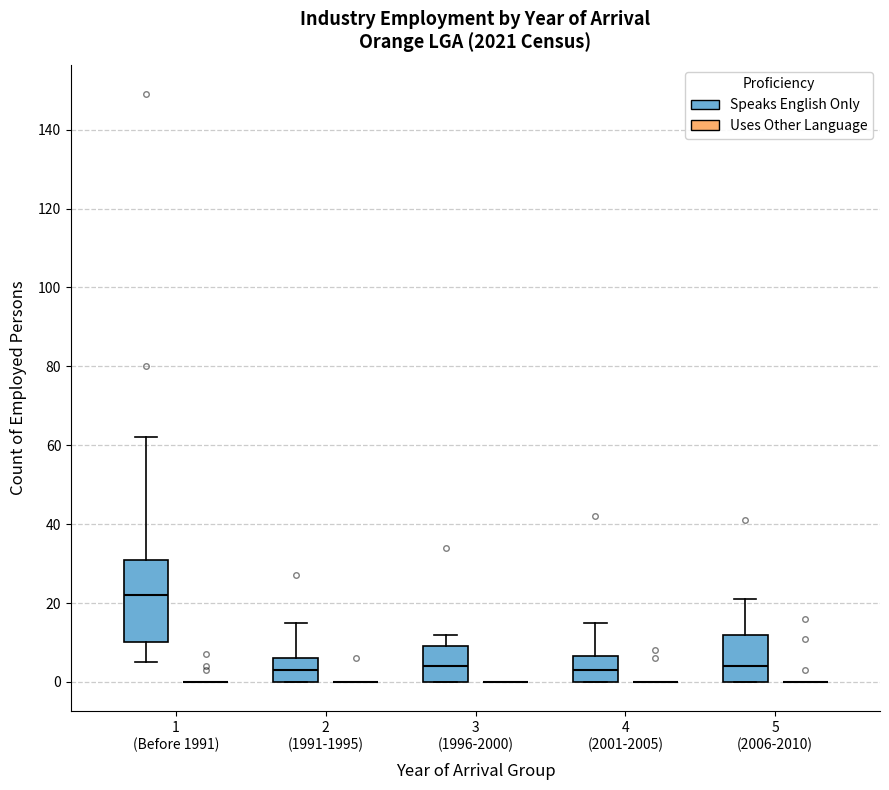

Reading left to right, transcribe this box plot: for each box, give where its median line is, the range the box spans, and where its two whiskers end, as read against the y-axis. The values are not printed on the chart, so give them approximately, as read against the axis.

1 (Before 1991) (Speaks English Only): median 22, box 10 to 32, whiskers 6 to 62
1 (Before 1991) (Uses Other Language): box collapsed to a line at 0, whiskers 0 to 0
2 (1991-1995) (Speaks English Only): median 4, box 0 to 6, whiskers 0 to 16
2 (1991-1995) (Uses Other Language): box collapsed to a line at 0, whiskers 0 to 0
3 (1996-2000) (Speaks English Only): median 4, box 0 to 10, whiskers 0 to 12
3 (1996-2000) (Uses Other Language): box collapsed to a line at 0, whiskers 0 to 0
4 (2001-2005) (Speaks English Only): median 4, box 0 to 6, whiskers 0 to 16
4 (2001-2005) (Uses Other Language): box collapsed to a line at 0, whiskers 0 to 0
5 (2006-2010) (Speaks English Only): median 4, box 0 to 12, whiskers 0 to 22
5 (2006-2010) (Uses Other Language): box collapsed to a line at 0, whiskers 0 to 0